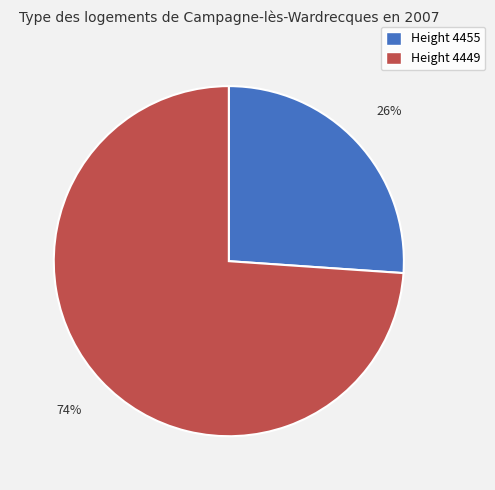

To the nearest percent, what is the average slice percentage?

50%